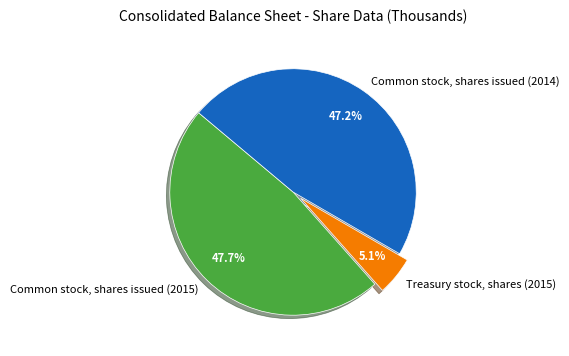

Is there any slice that represents more than half of the pie?

No